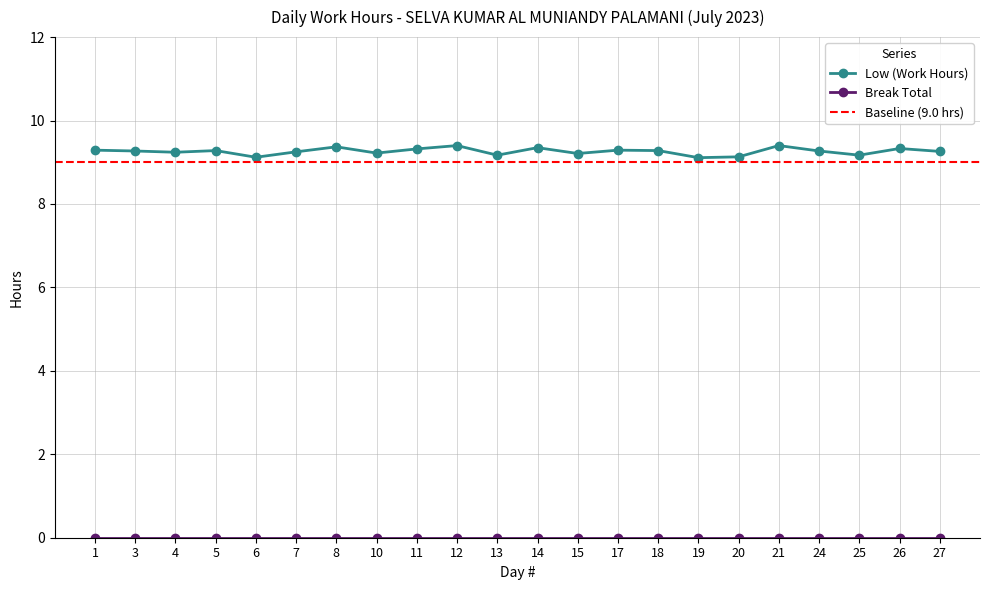

How many interior local valleys (lower than both neighbors) does the data have?

7